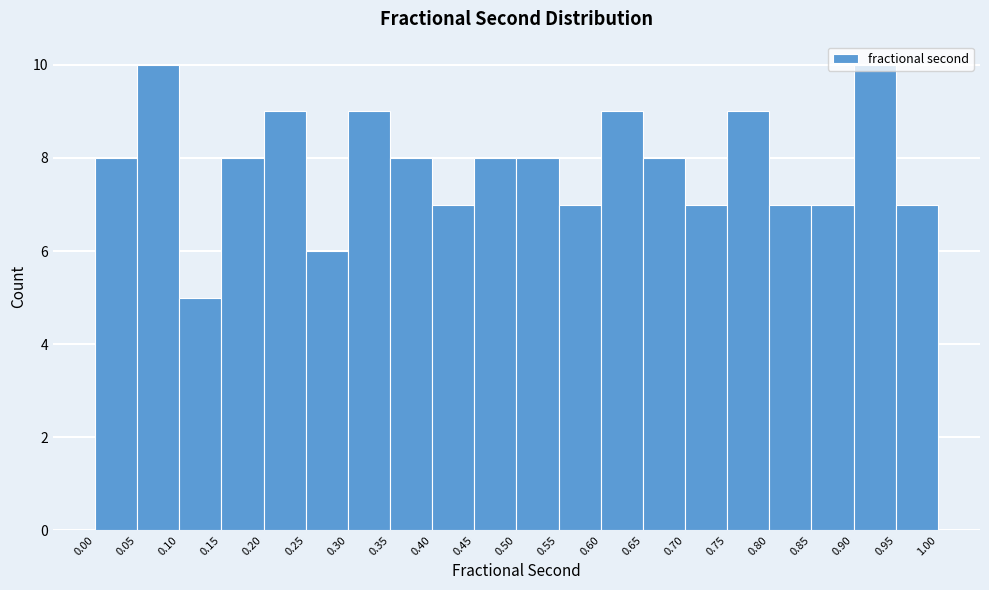

Reading left to right, list every bar in this chart as the range it spans on the x-axis followed by its height. The values are not printed on the chart, so give them approximately, as read against the axis.

0.00 to 0.05: 8
0.05 to 0.10: 10
0.10 to 0.15: 5
0.15 to 0.20: 8
0.20 to 0.25: 9
0.25 to 0.30: 6
0.30 to 0.35: 9
0.35 to 0.40: 8
0.40 to 0.45: 7
0.45 to 0.50: 8
0.50 to 0.55: 8
0.55 to 0.60: 7
0.60 to 0.65: 9
0.65 to 0.70: 8
0.70 to 0.75: 7
0.75 to 0.80: 9
0.80 to 0.85: 7
0.85 to 0.90: 7
0.90 to 0.95: 10
0.95 to 1.00: 7